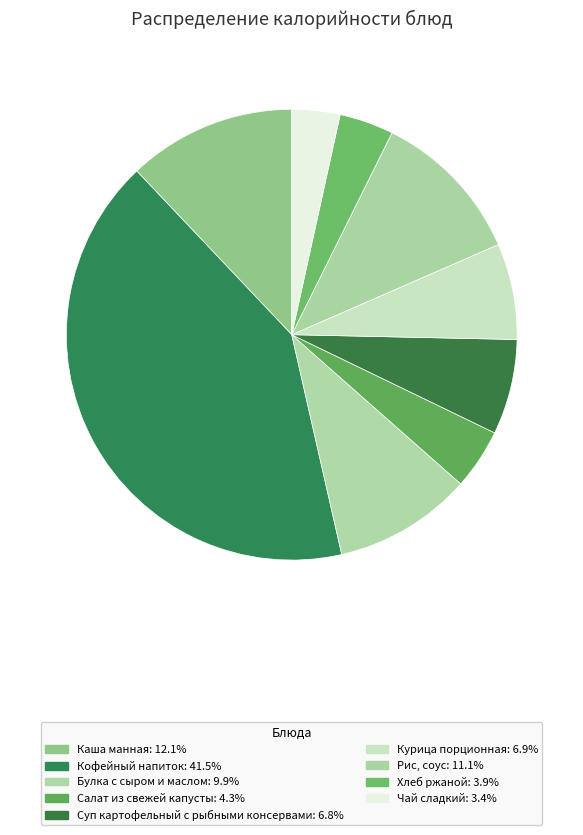

Is it true that Булка с сыром и маслом is 10% of the pie?

True